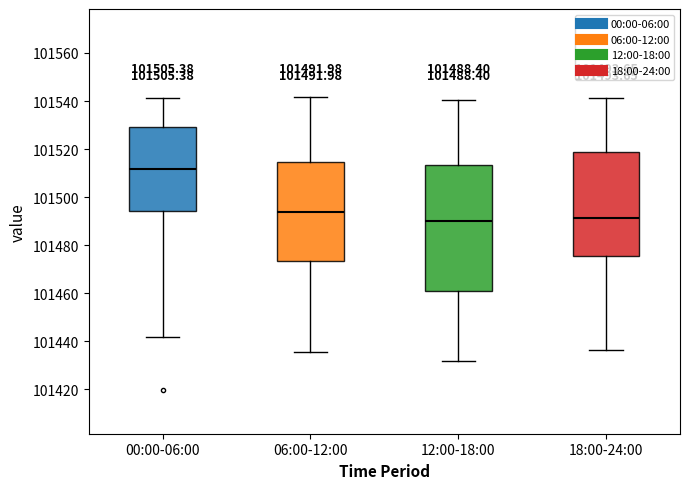

Which box is the tallest, from its lower edge to its upper edge?

12:00-18:00